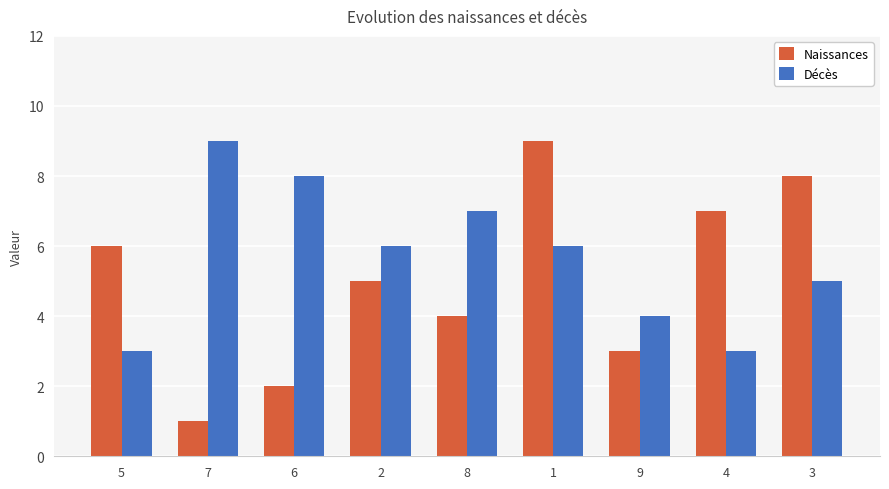

What is the lowest value of the Décès series?

3